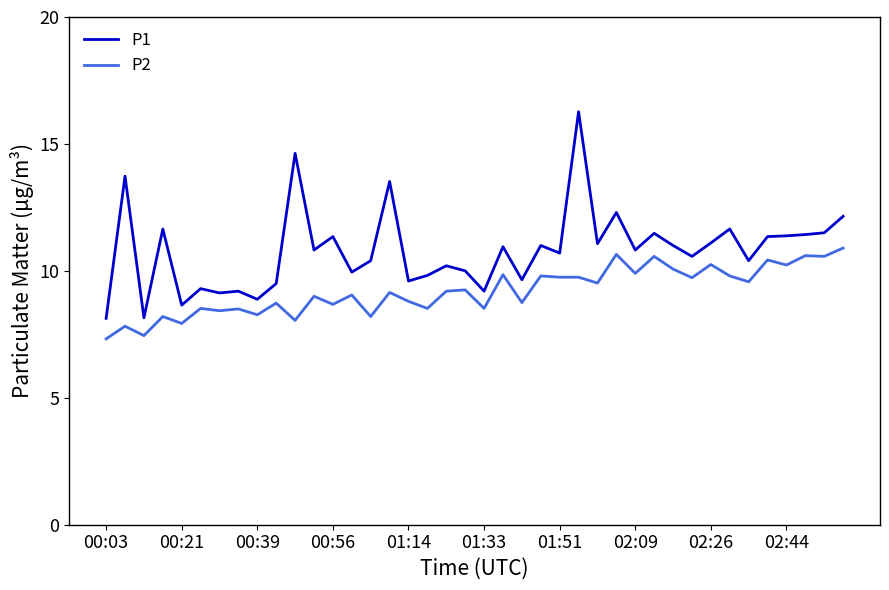

Which series has the largest range (max minus min)?

P1